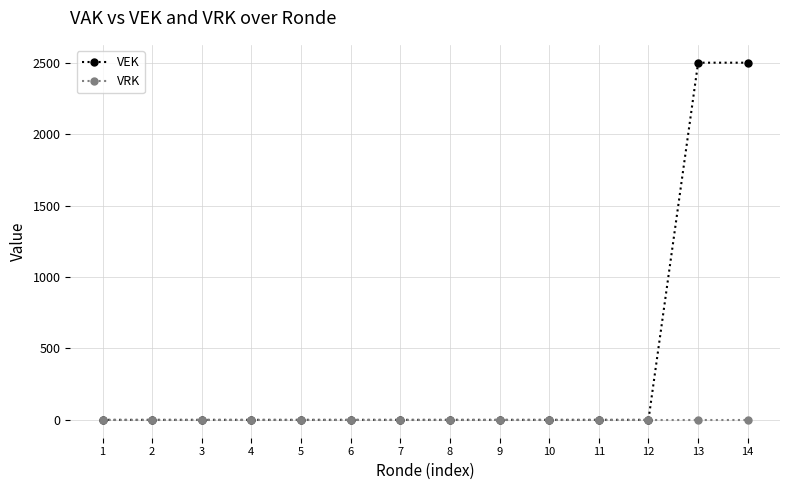

Which series has the largest range (max minus min)?

VEK